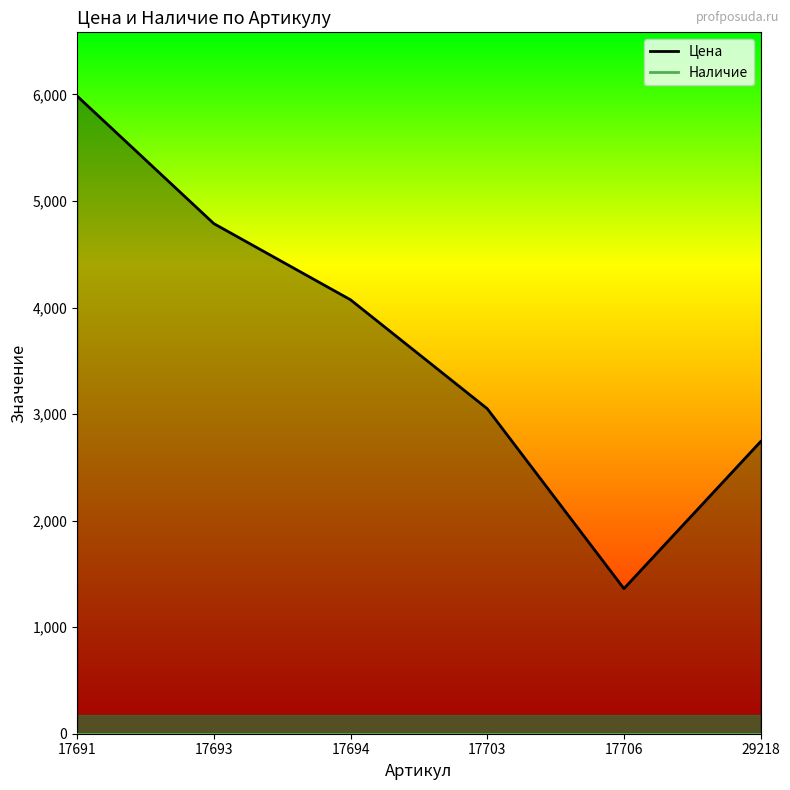

Is it true that the value at 17703 is 3051?

True